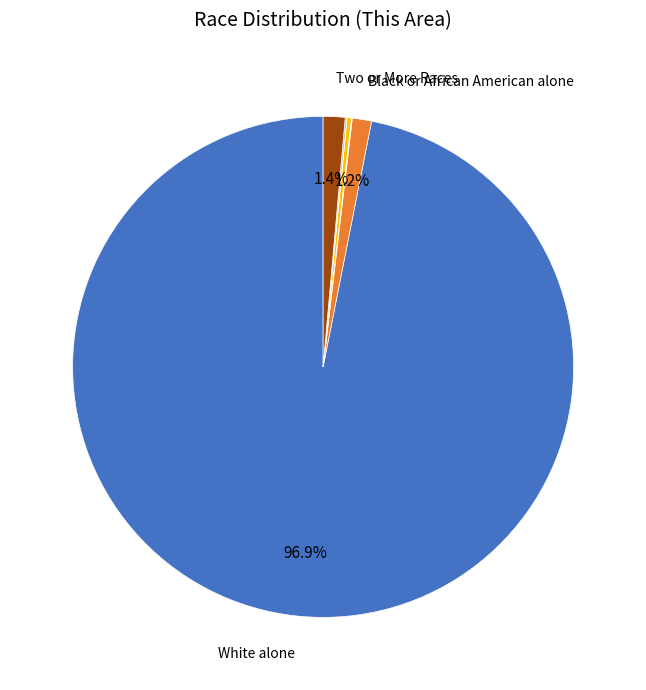

Does any single category account for the majority?

Yes